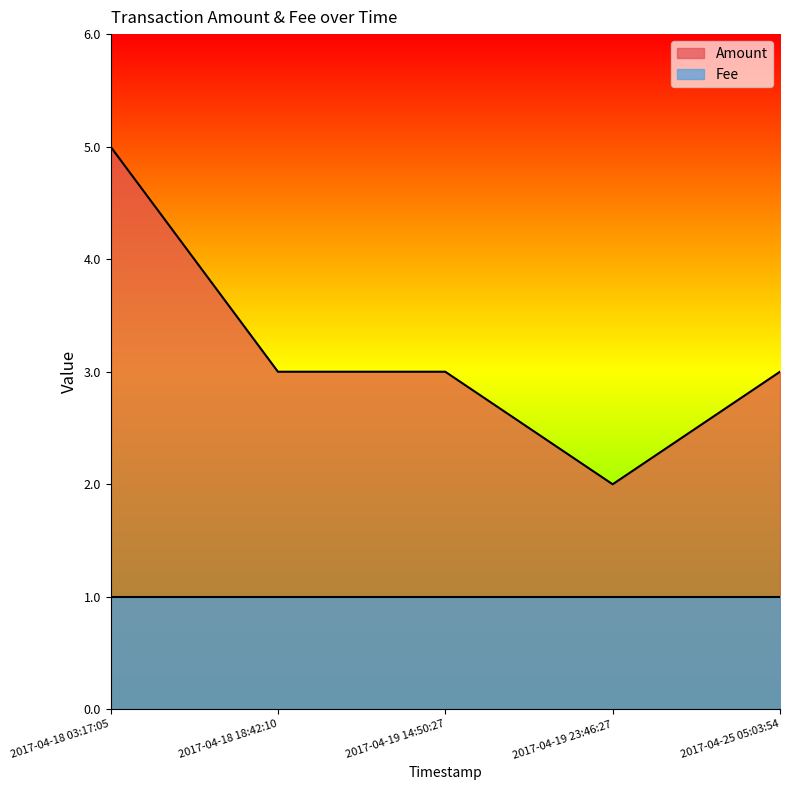

At which category does the data reach its first local valley?

2017-04-19 23:46:27